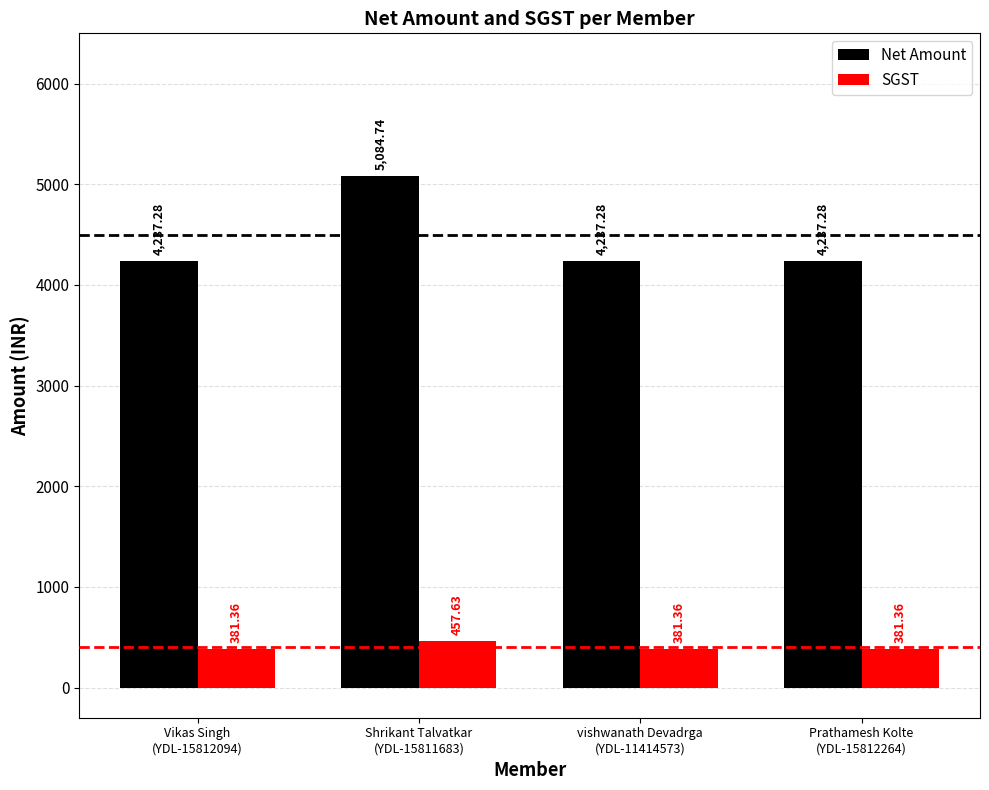

What is the difference between the highest and lowest values at Shrikant Talvatkar
(YDL-15811683)?

4627.1